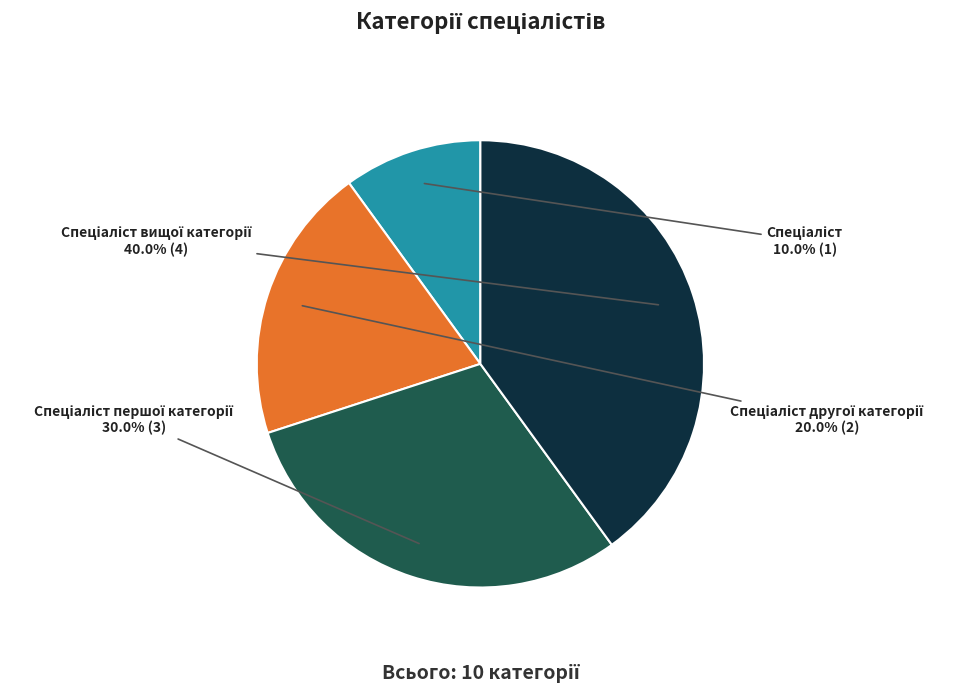

How many segments does this pie chart have?

4